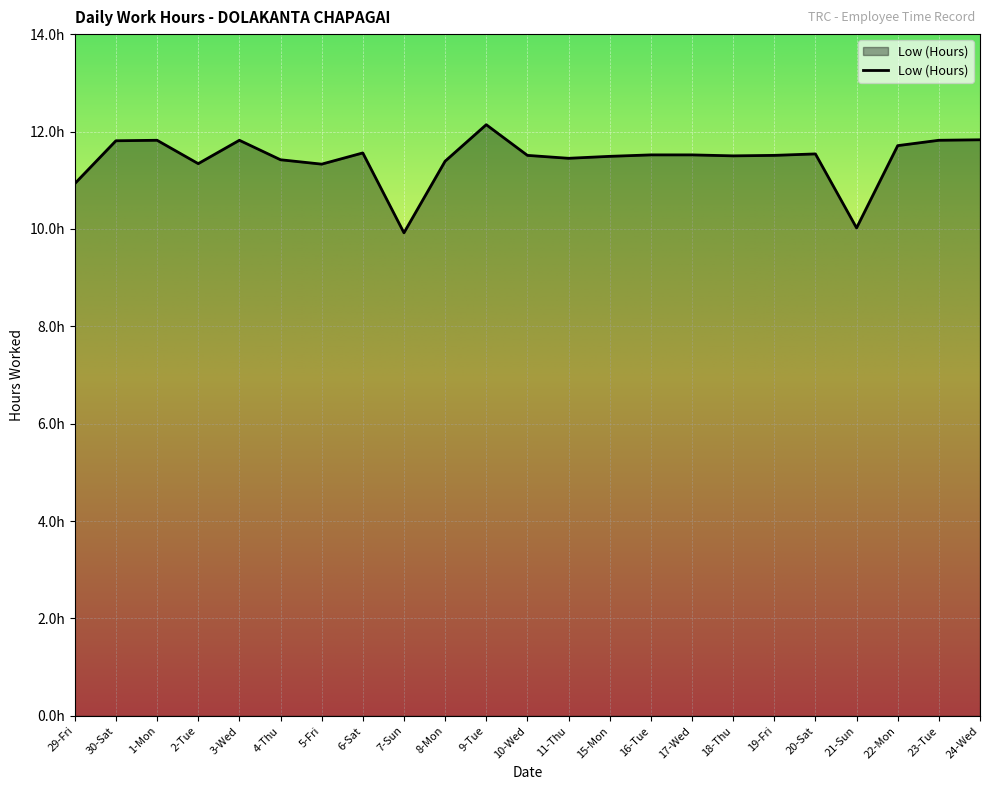

At which label does the data first exceed 11?

30-Sat